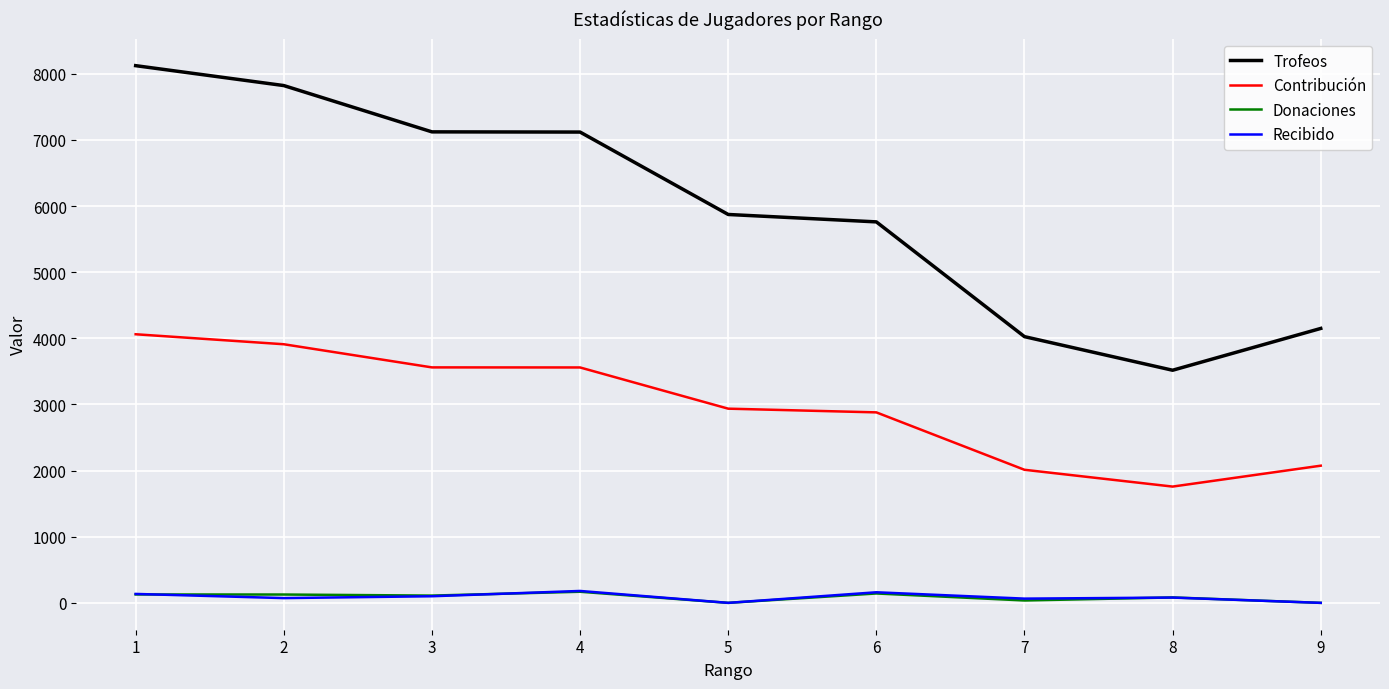

True or false: Trofeos and Contribución cross at least once.

False